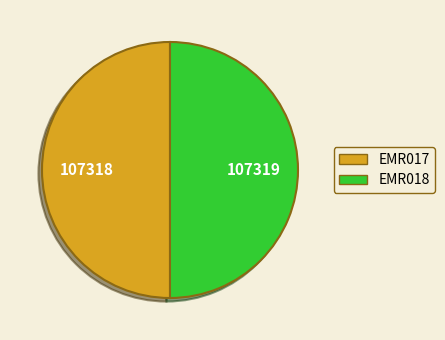

Approximately how many times larger is the value at EMR018 compared to EMR017?

1.0